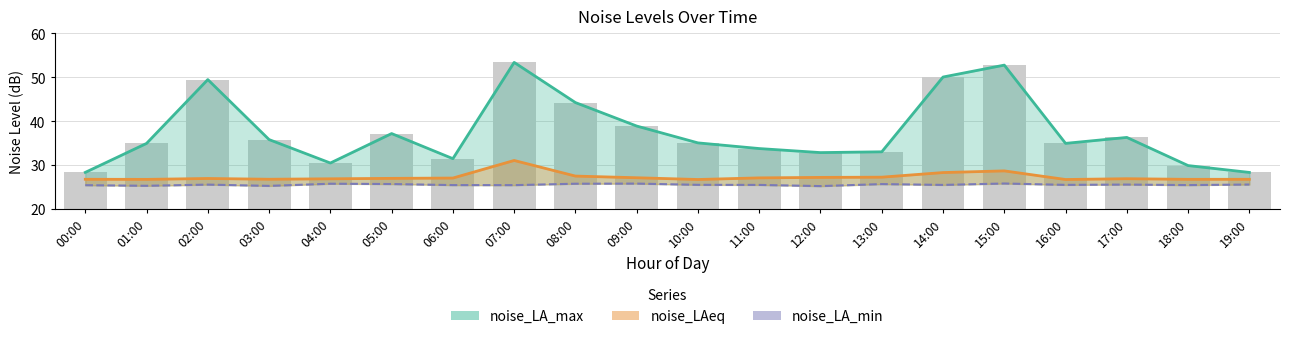

Which series changed the most between 05:00 and 10:00?

noise_LA_max